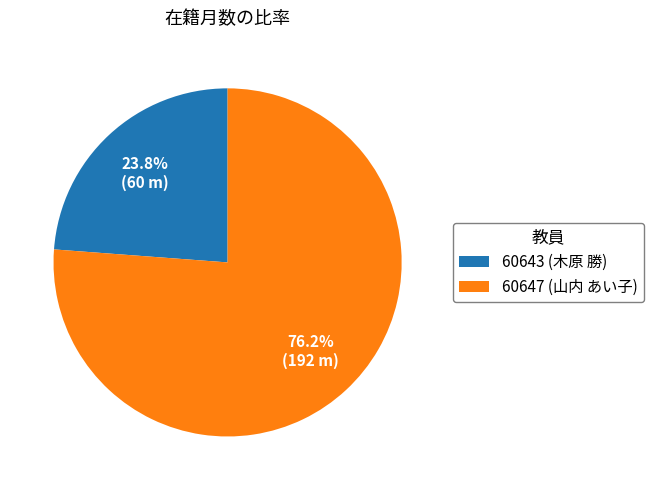

Is it true that 60643 (木原 勝) is 38% of the pie?

False